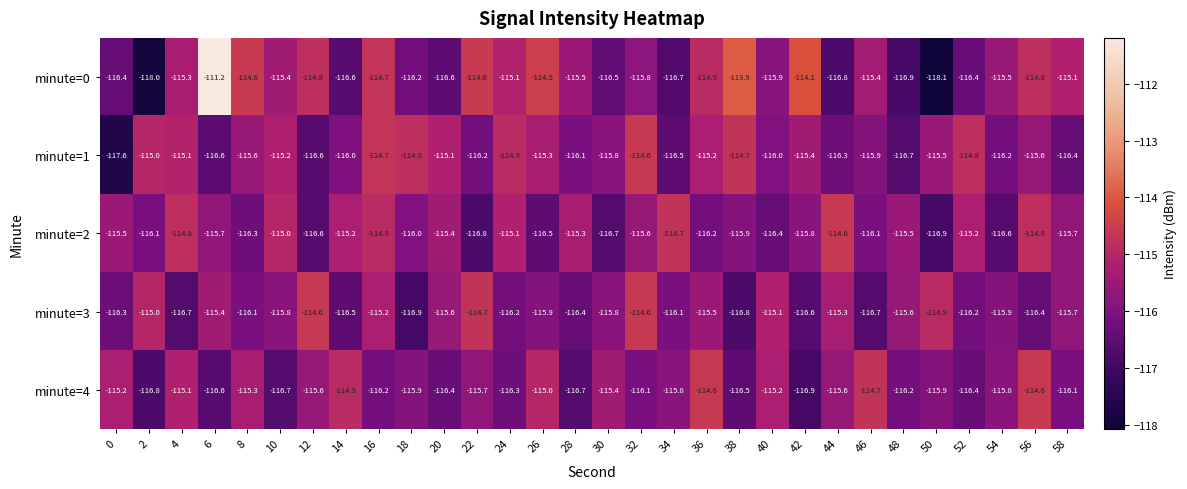

Is it true that minute=2 equals -115.6 at 32?

True